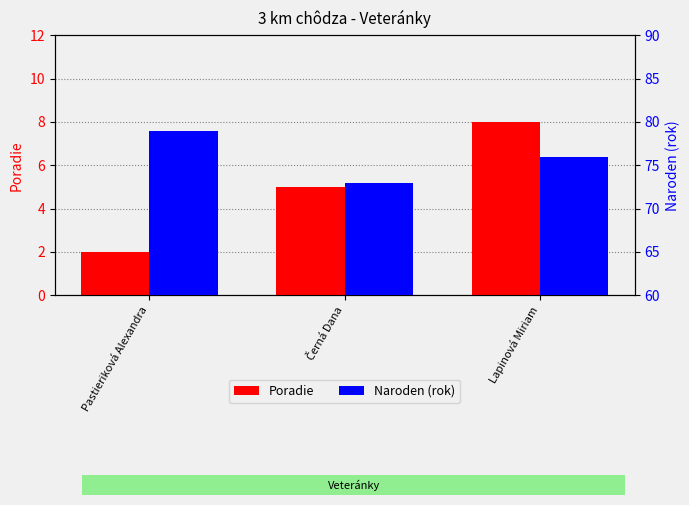

What is the label of the 2nd bar from the right?

Černá Dana